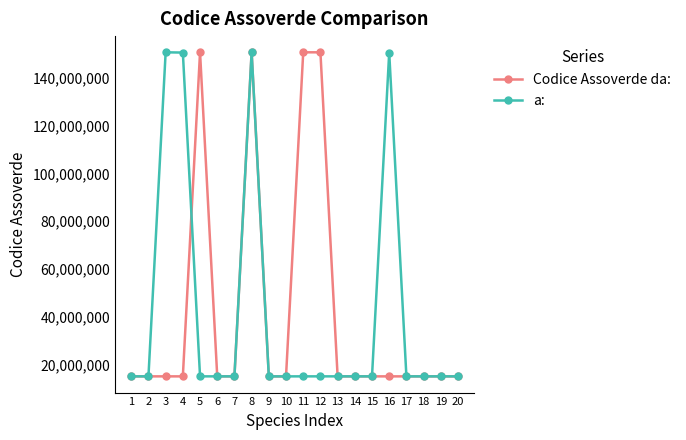

What is the sum of the Codice Assoverde da: values at 3 and 4?

30130312